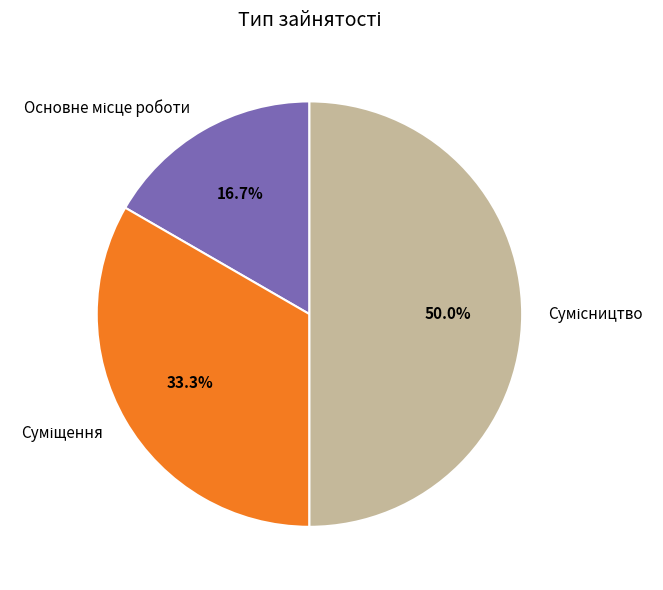

Approximately how many times larger is the value at Сумісництво compared to Суміщення?

1.5